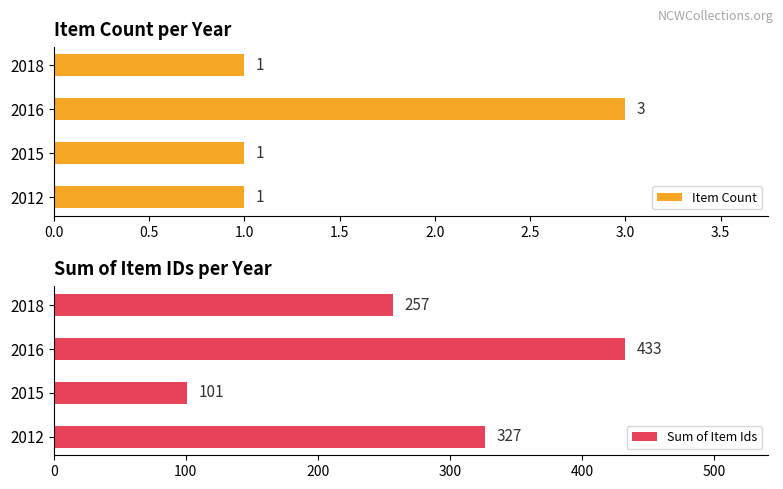

What is the difference between the second highest and minimum values in the Sum of Item Ids series?

226